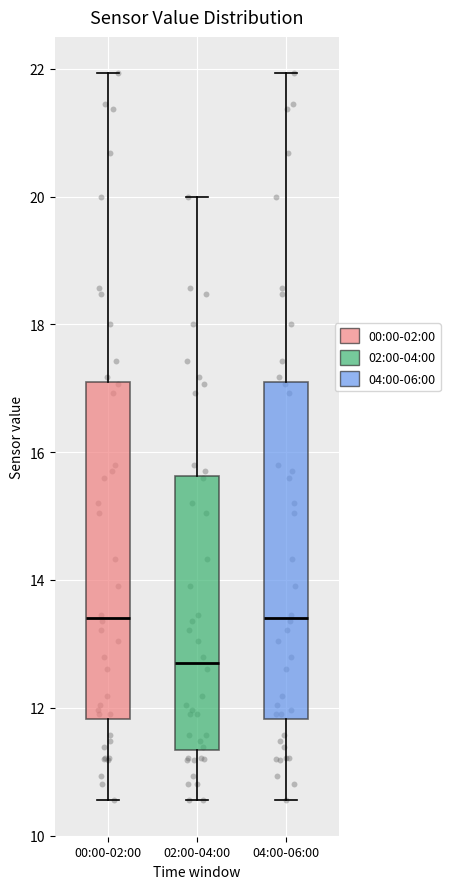

Reading left to right, read every box against the y-axis: the position of its median line, the range the box covers, and the ends of its whiskers. The values are not printed on the chart, so give them approximately, as read against the axis.

00:00-02:00: median 13.4, box 11.8 to 17.0, whiskers 10.6 to 22.0
02:00-04:00: median 12.8, box 11.4 to 15.6, whiskers 10.6 to 20.0
04:00-06:00: median 13.4, box 11.8 to 17.0, whiskers 10.6 to 22.0